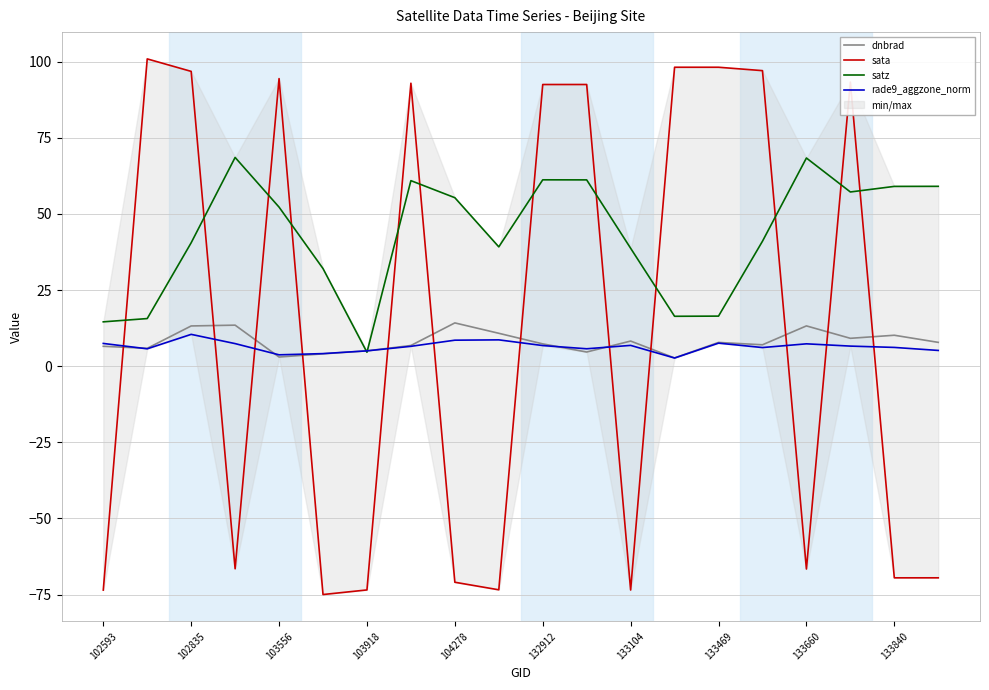

Reading left to right, transcribe all the data shown in this chart.

dnbrad: 6.5	5.9	13.2	13.5	3.0	4.1	5.0	6.8	14.2	10.8	7.3	4.7	8.3	2.7	7.8	7.0	13.2	9.2	10.2	7.8
sata: -73.5	100.9	96.8	-66.5	94.5	-75.0	-73.5	92.9	-71.0	-73.4	92.5	92.5	-73.5	98.2	98.2	97.1	-66.6	93.3	-69.5	-69.5
satz: 14.6	15.6	40.5	68.6	52.2	32.1	4.6	60.9	55.3	39.2	61.2	61.2	38.7	16.4	16.4	41.0	68.4	57.2	59.1	59.1
rade9_aggzone_norm: 7.5	5.7	10.5	7.4	3.7	4.1	5.0	6.5	8.5	8.6	6.8	5.7	6.8	2.7	7.6	6.1	7.3	6.6	6.2	5.2